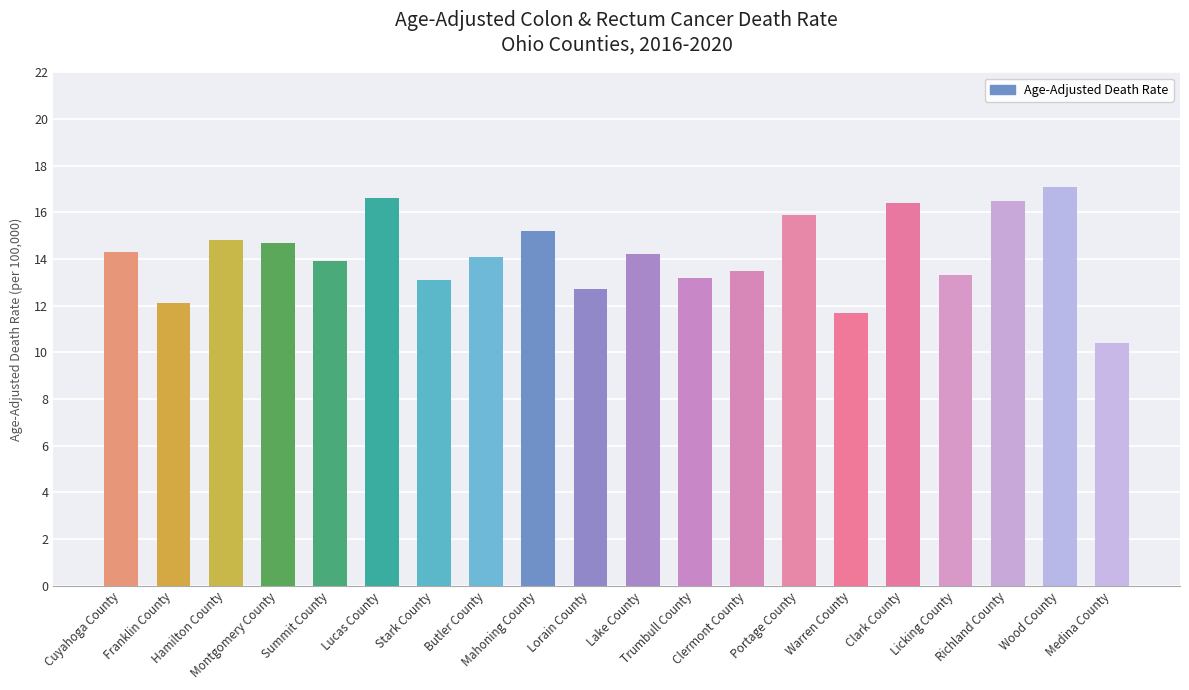

Reading right to left, list all the values displayed in this chart.

Medina County=10.4	Wood County=17.1	Richland County=16.5	Licking County=13.3	Clark County=16.4	Warren County=11.7	Portage County=15.9	Clermont County=13.5	Trumbull County=13.2	Lake County=14.2	Lorain County=12.7	Mahoning County=15.2	Butler County=14.1	Stark County=13.1	Lucas County=16.6	Summit County=13.9	Montgomery County=14.7	Hamilton County=14.8	Franklin County=12.1	Cuyahoga County=14.3